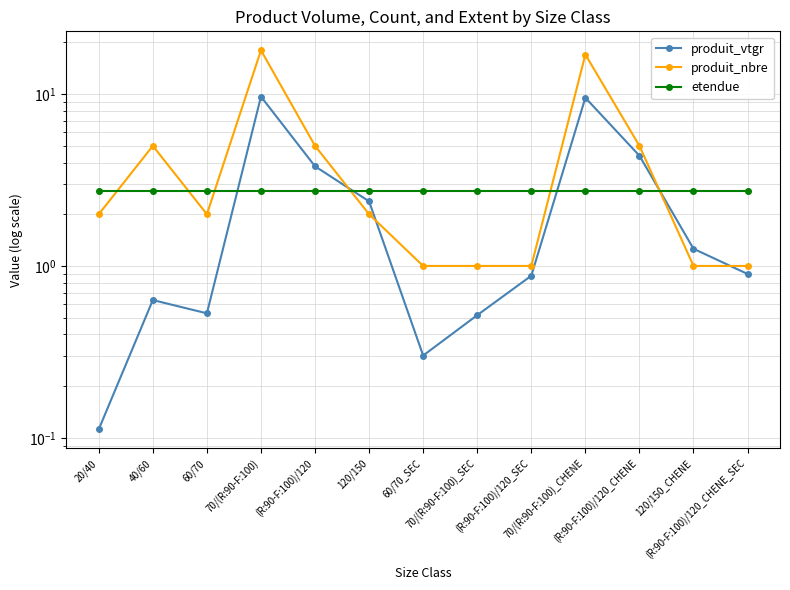

How many interior local peaks does the produit_nbre series have?

3